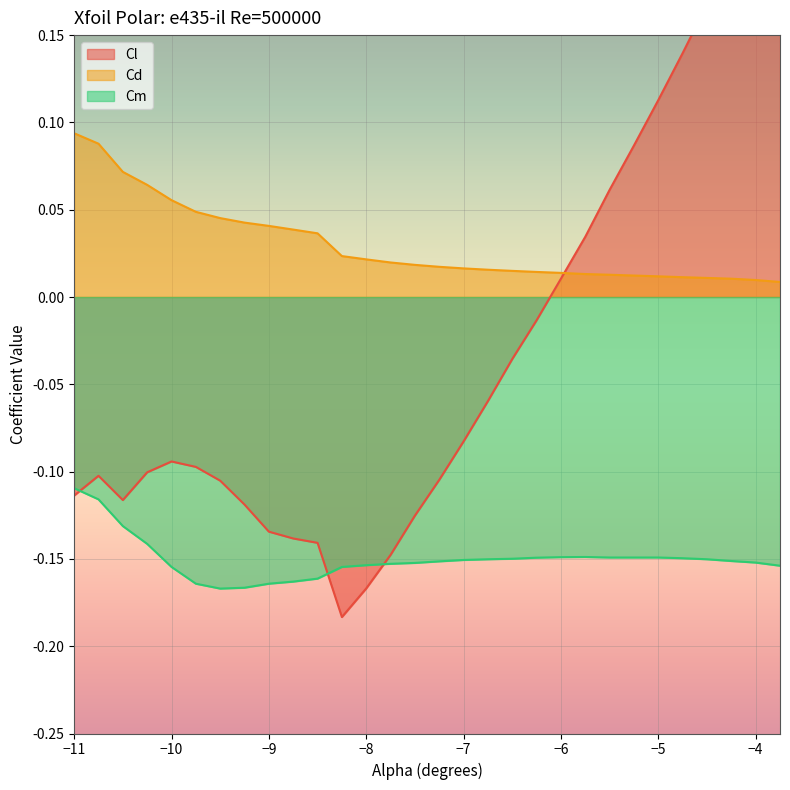

In Cl, how many points are higher than both neighbors (excluding endpoints)?

2